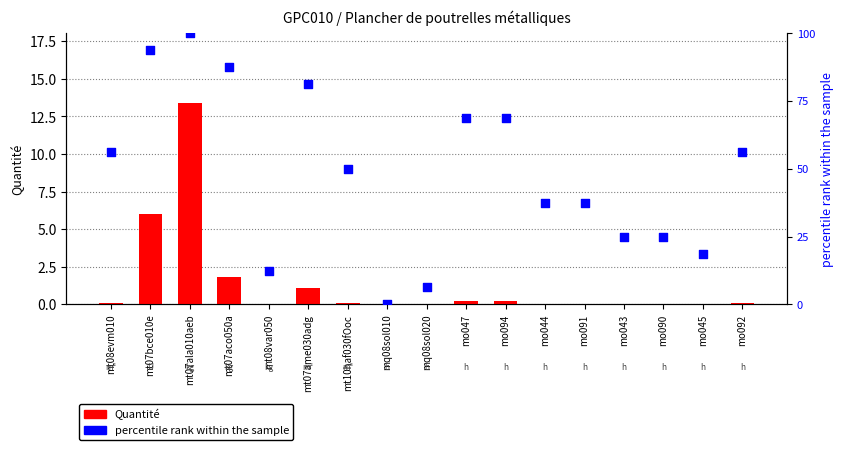

Which series contains the lowest Y value?

percentile rank within the sample